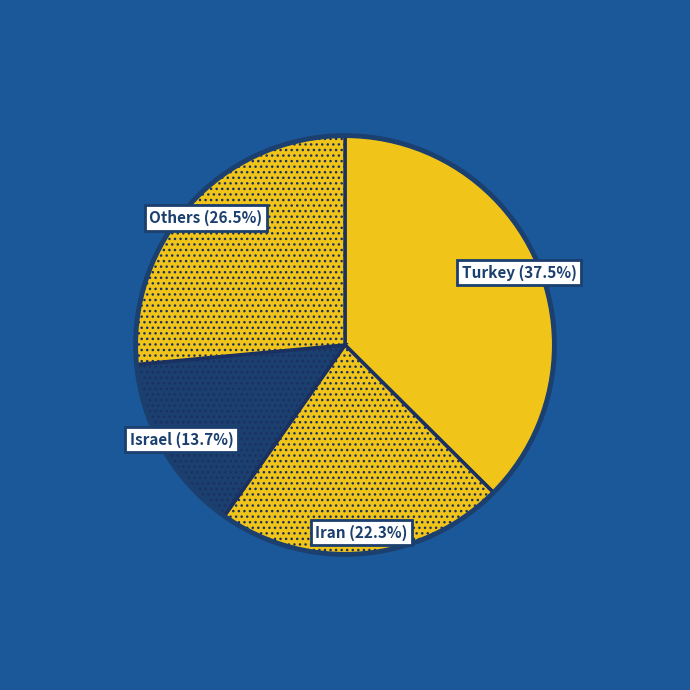

How many slices are in this pie chart?

4